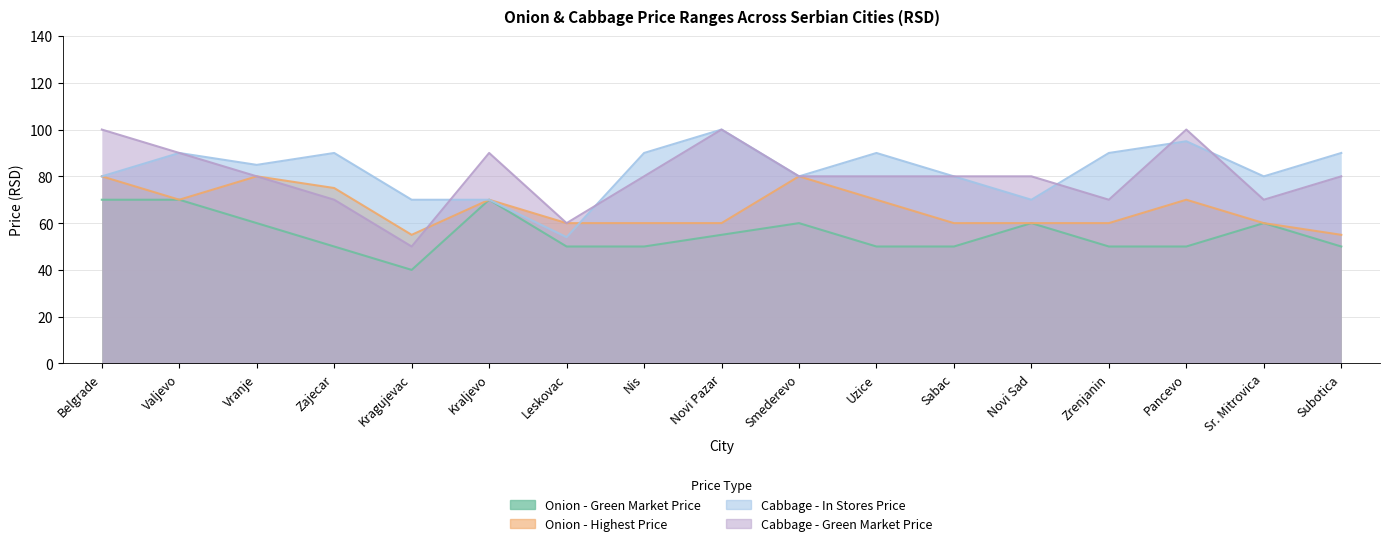

What is the label of the 15th point from the right?

Vranje